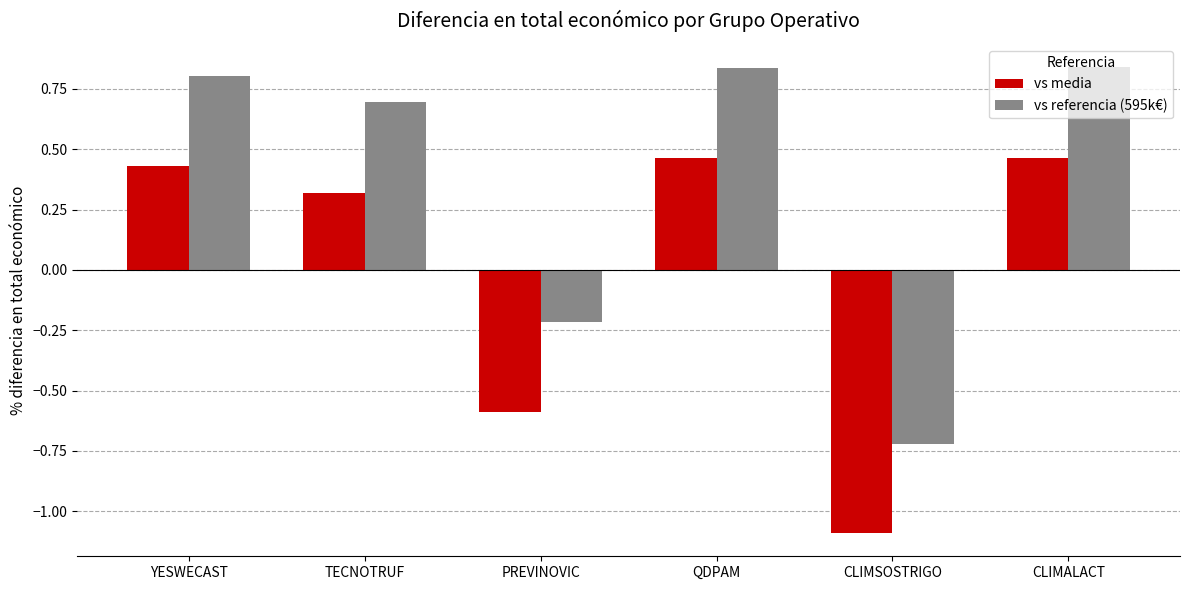

At how many categories does at least one series exceed 0?

4